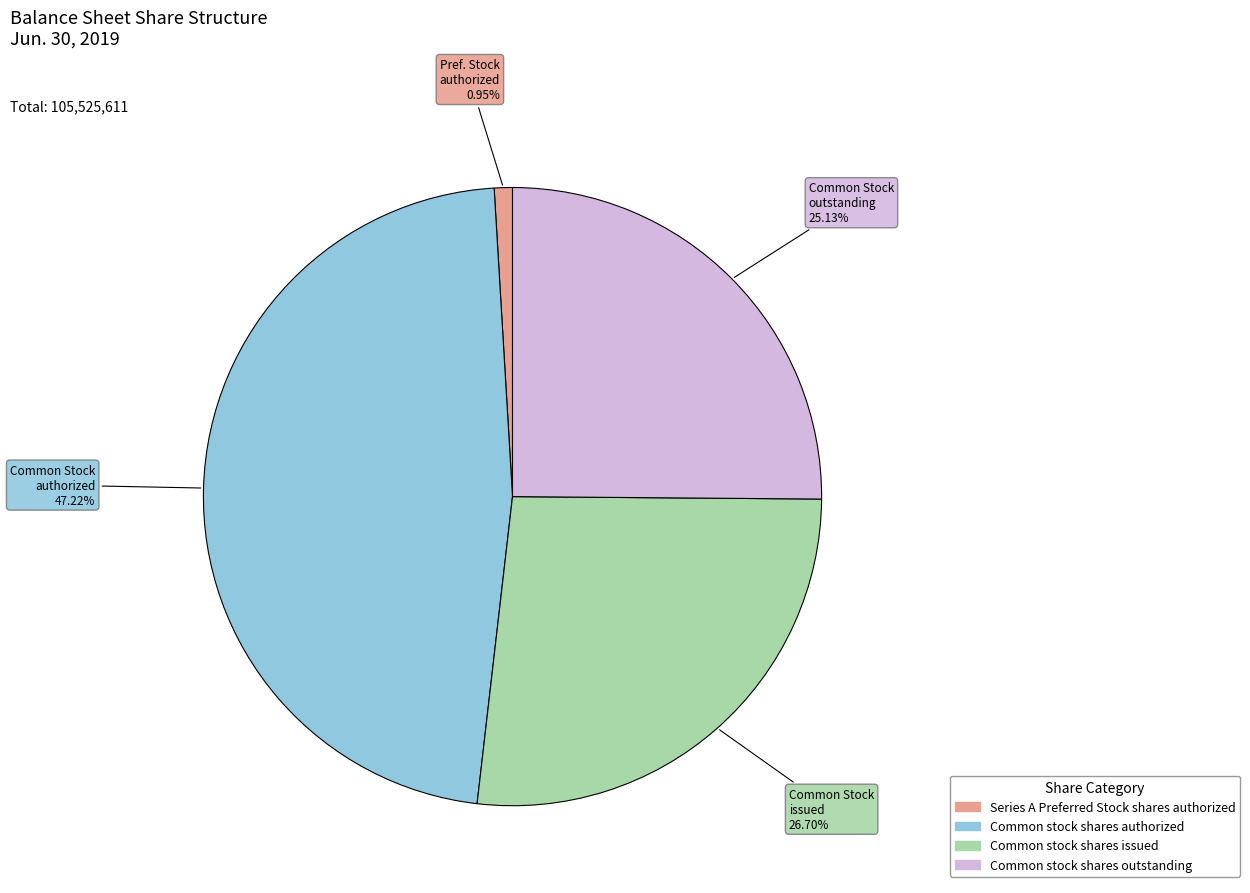

Combined, do Common stock shares issued and Series A Preferred Stock shares authorized account for over 50%?

No